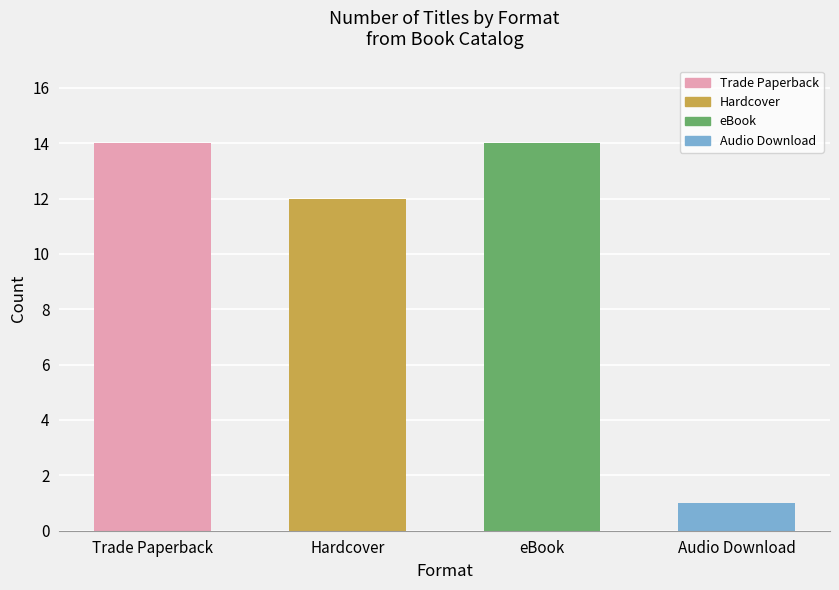

What is the difference between the values at Hardcover and Audio Download?

11